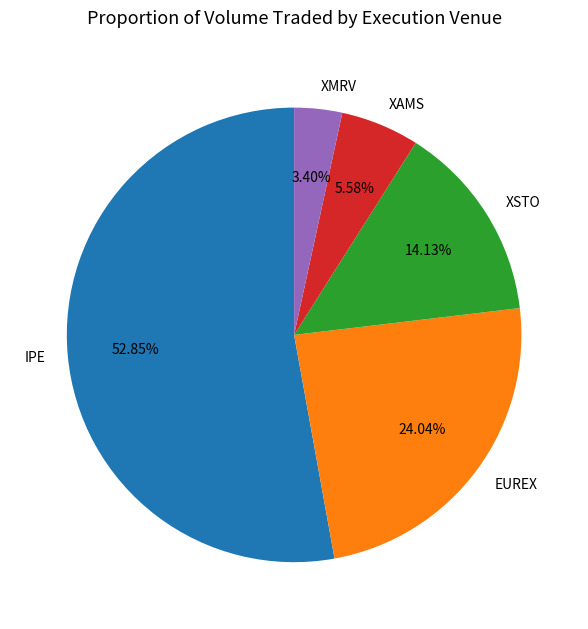

Count the number of slices in the pie.

5